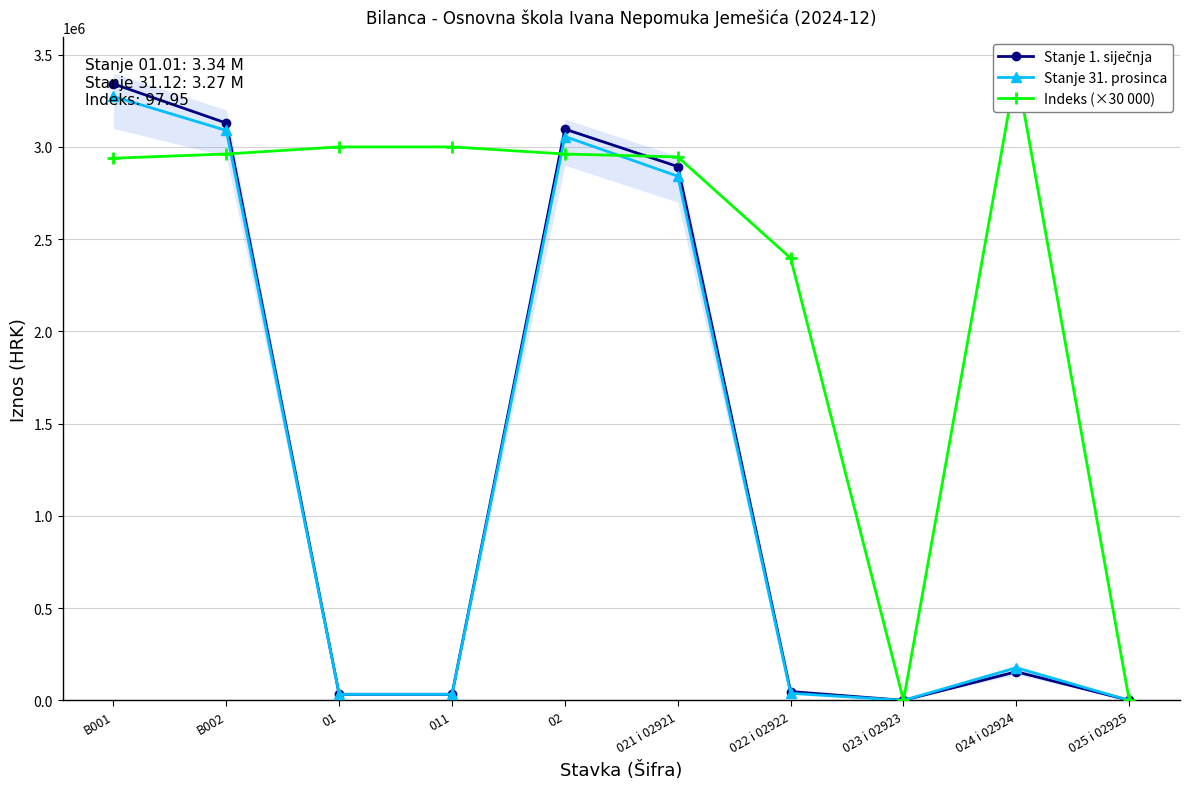

At how many categories does at least one series exceed 3149343?

2